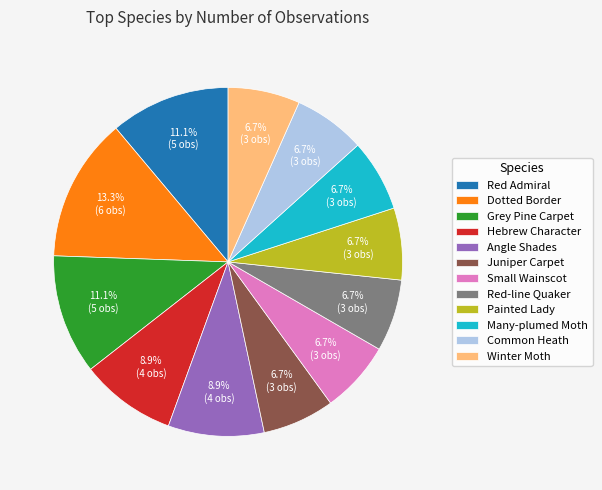

Which category has the biggest portion of the pie?

Dotted Border